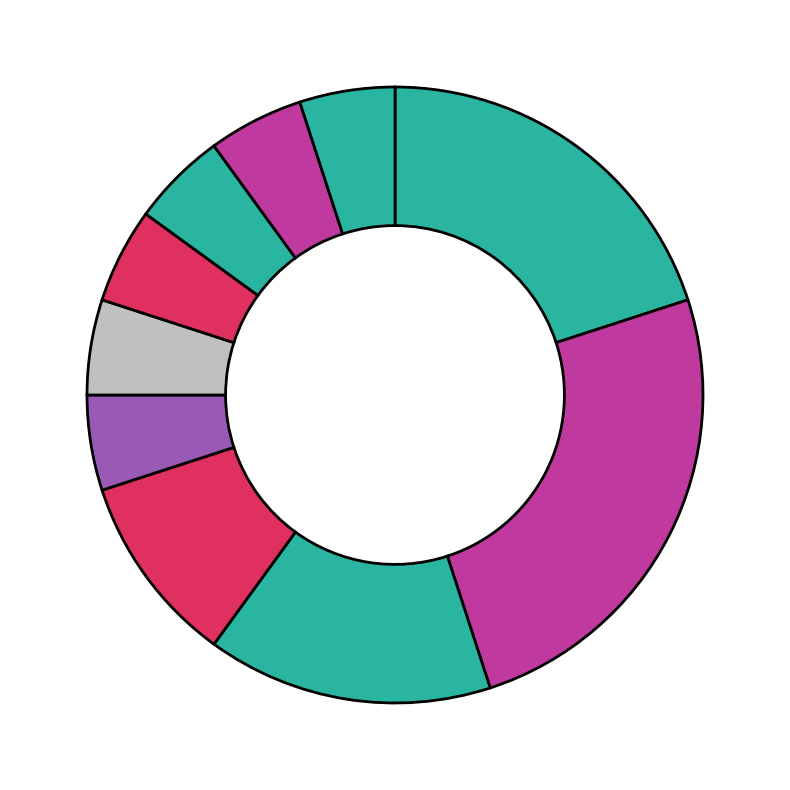

How many slices are in this pie chart?

10